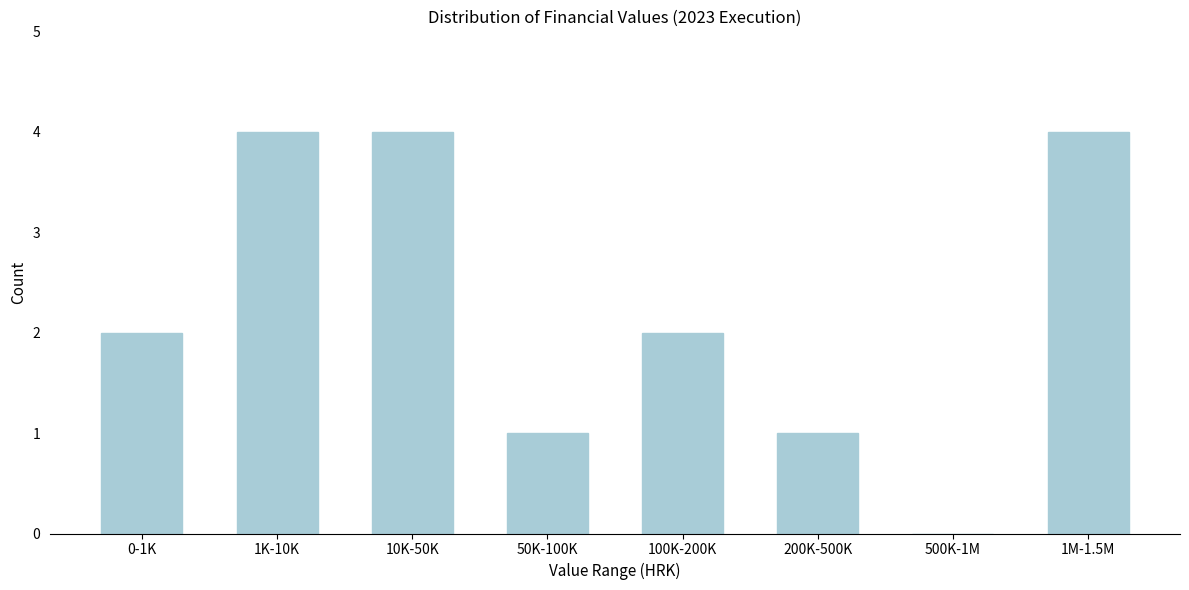

Reading right to left, transcribe all the data shown in this chart.

1M-1.5M=4	500K-1M=0	200K-500K=1	100K-200K=2	50K-100K=1	10K-50K=4	1K-10K=4	0-1K=2